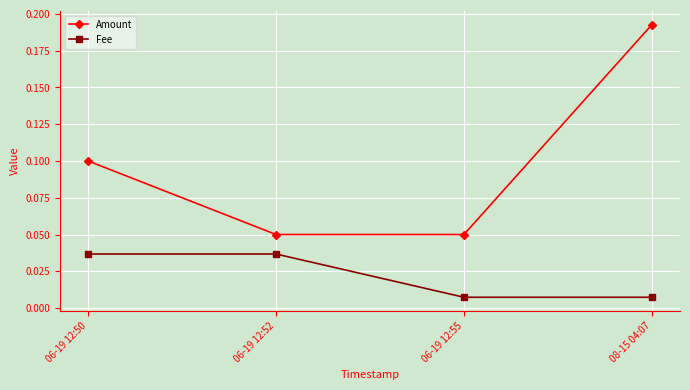

Does the chart display data point markers on the line(s)?

Yes